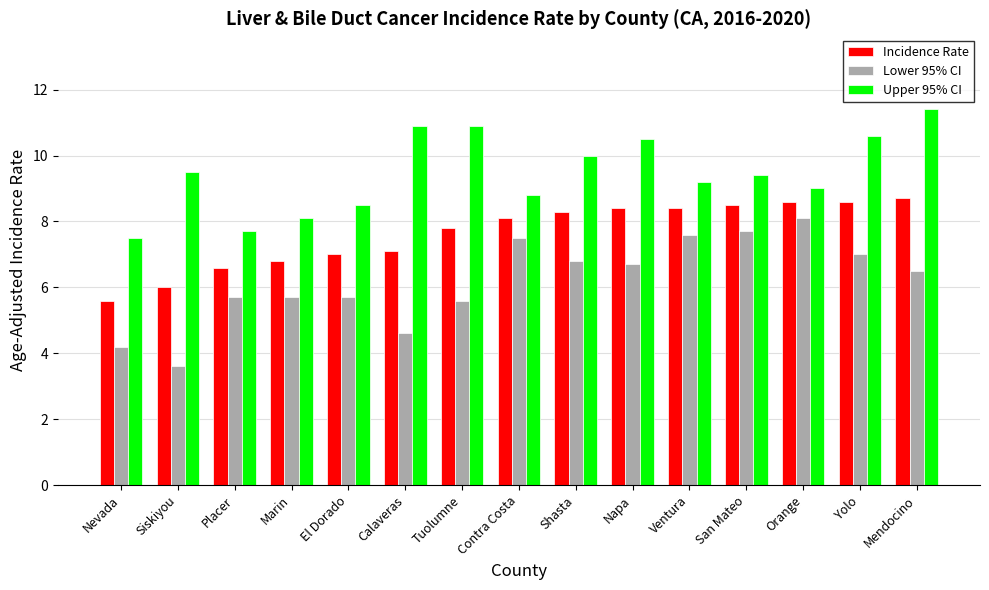

True or false: Lower 95% CI has a value of 2.9 at Napa.

False